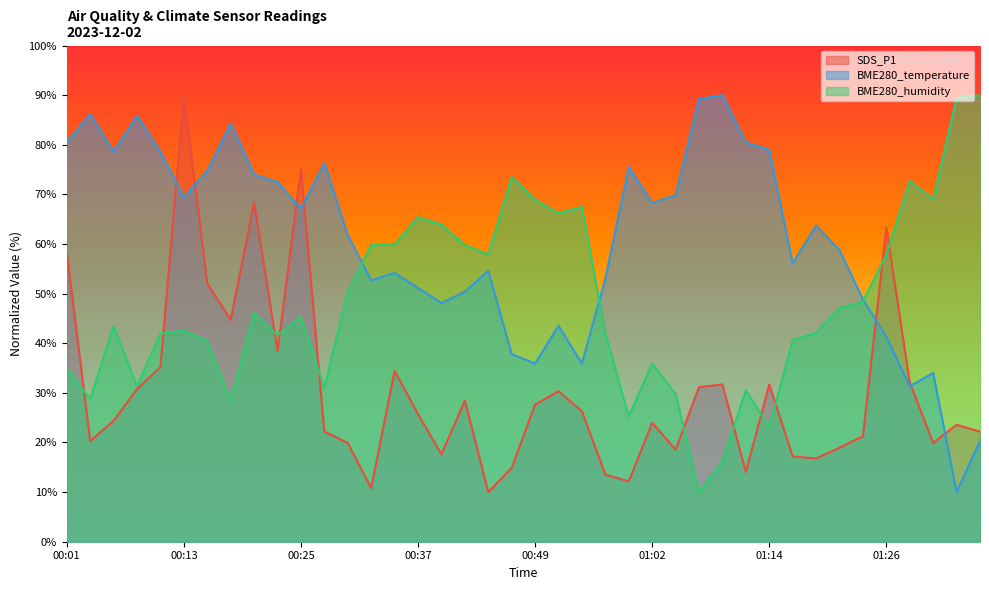

What is the label of the 27th point from the left?

01:04